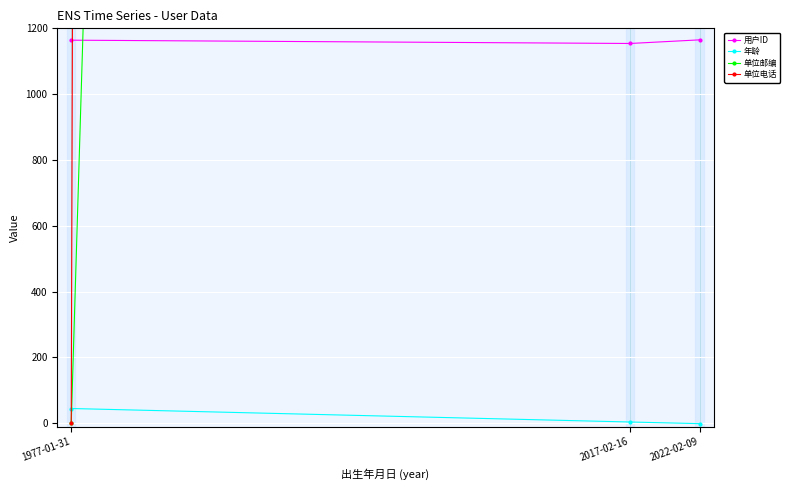

The 年龄 series shows 7 at 2017-02-16. True or false?

False